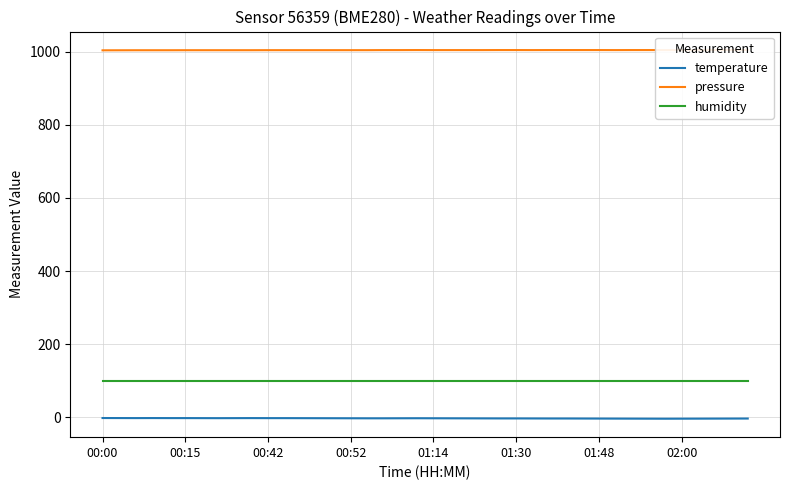

What is the value of the pressure point at the 8th from the left?

1004.2